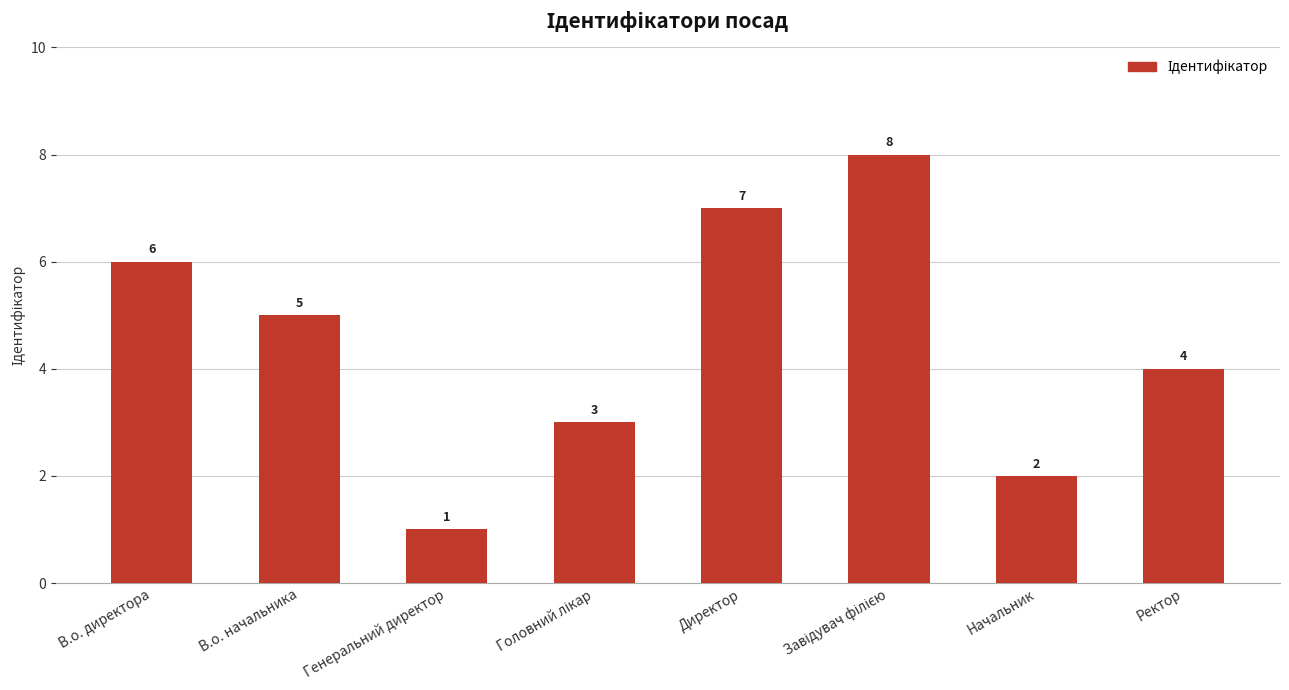

What is the label of the 5th bar from the left?

Директор